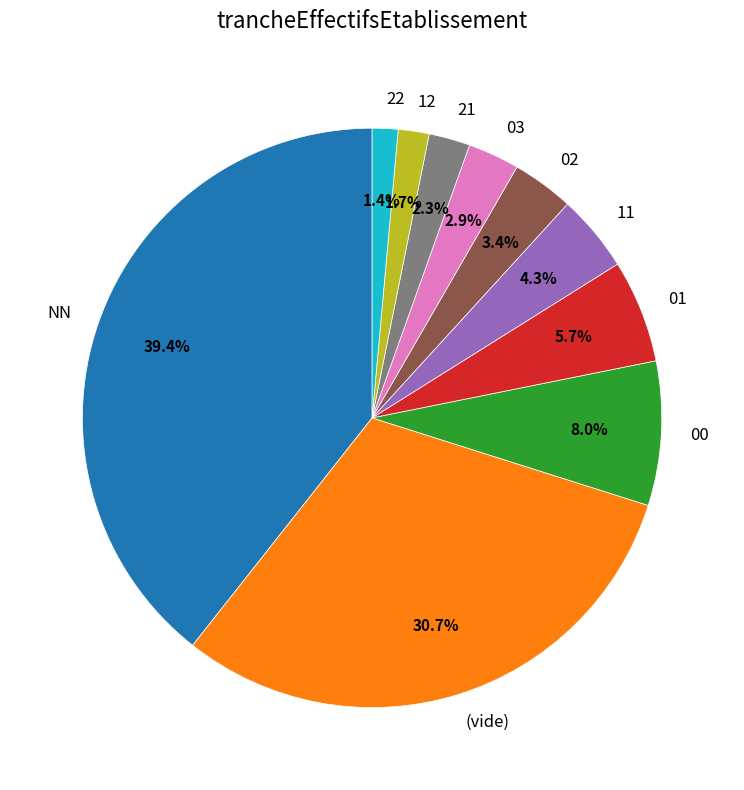

Is 02 the majority of the pie?

No